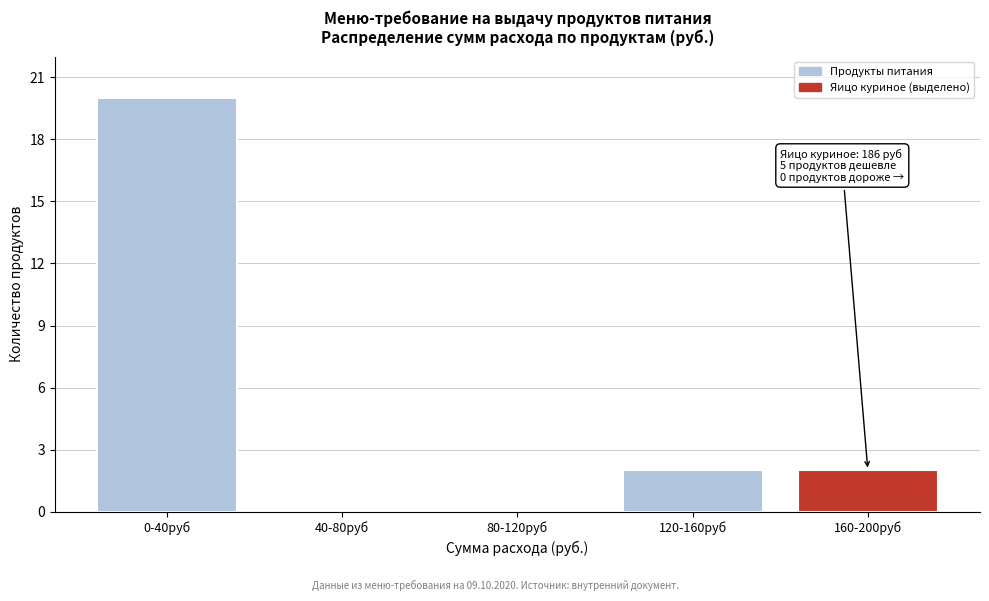

Reading left to right, extract all data points from this chart.

0-40руб=20	40-80руб=0	80-120руб=0	120-160руб=2	160-200руб=2